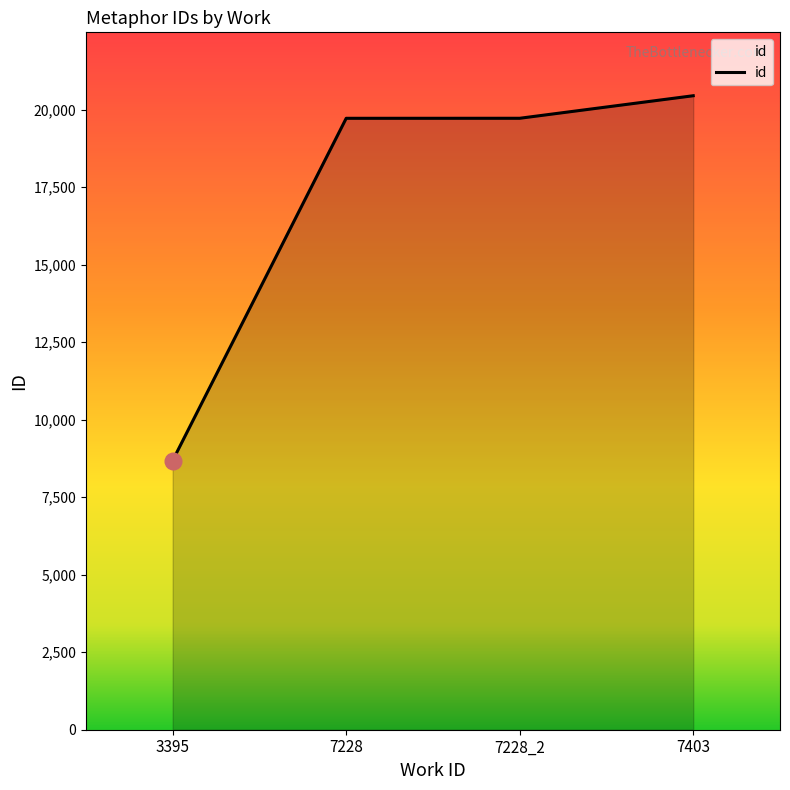

Is it true that the value at 3395 is 5053?

False